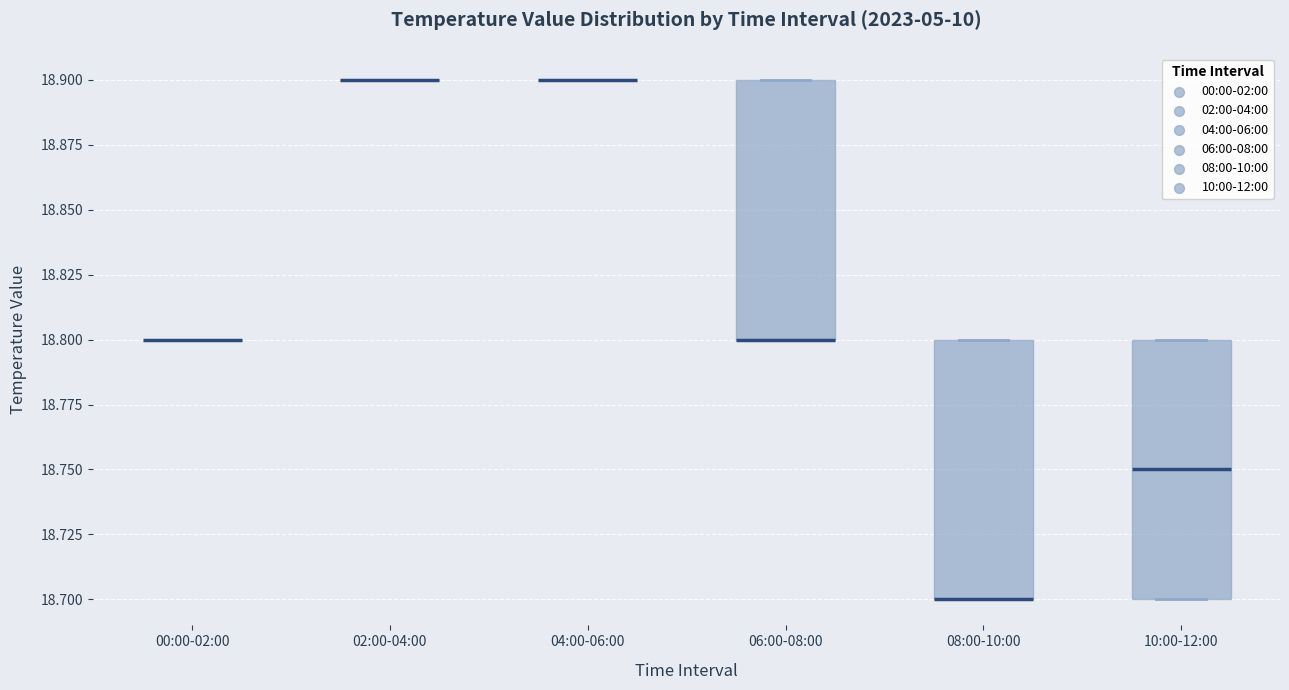

Reading left to right, transcribe this box plot: for each box, give where its median line is, the range the box spans, and where its two whiskers end, as read against the y-axis. The values are not printed on the chart, so give them approximately, as read against the axis.

00:00-02:00: box collapsed to a line at 18.80, whiskers 18.80 to 18.80
02:00-04:00: box collapsed to a line at 18.90, whiskers 18.90 to 18.90
04:00-06:00: box collapsed to a line at 18.90, whiskers 18.90 to 18.90
06:00-08:00: median 18.80 (drawn on the box's lower edge), box 18.80 to 18.90, whiskers 18.80 to 18.90
08:00-10:00: median 18.70 (drawn on the box's lower edge), box 18.70 to 18.80, whiskers 18.70 to 18.80
10:00-12:00: median 18.75, box 18.70 to 18.80, whiskers 18.70 to 18.80